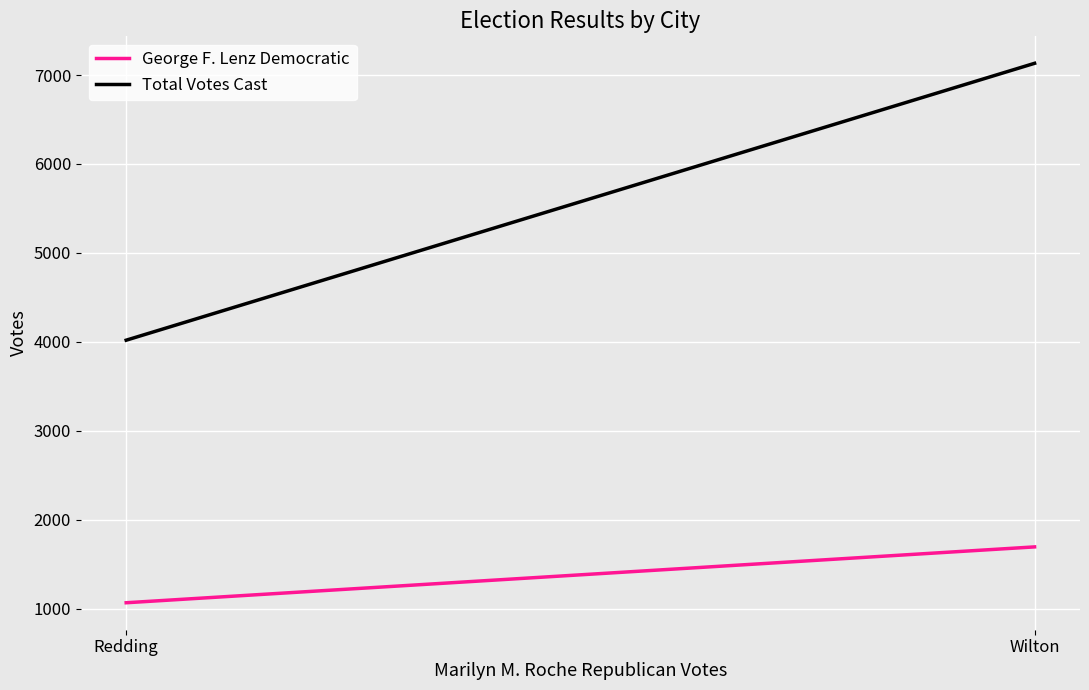

Count the number of data series in this chart.

2